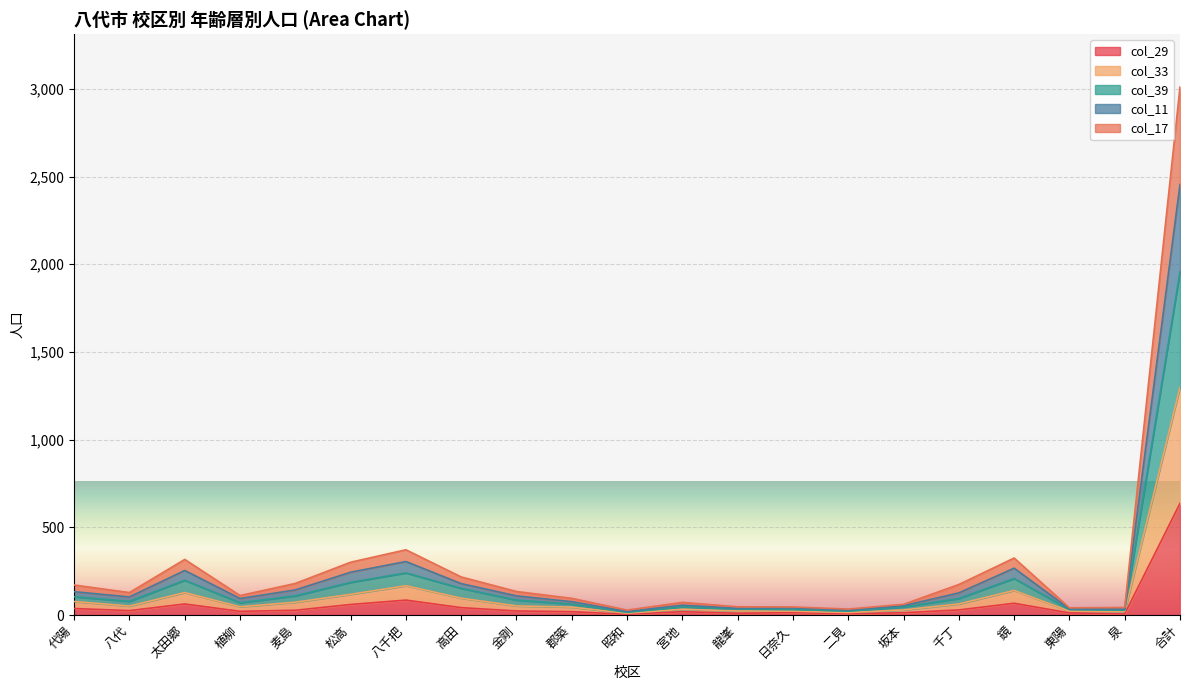

Where does the col_39 series first go above 78?

代陽